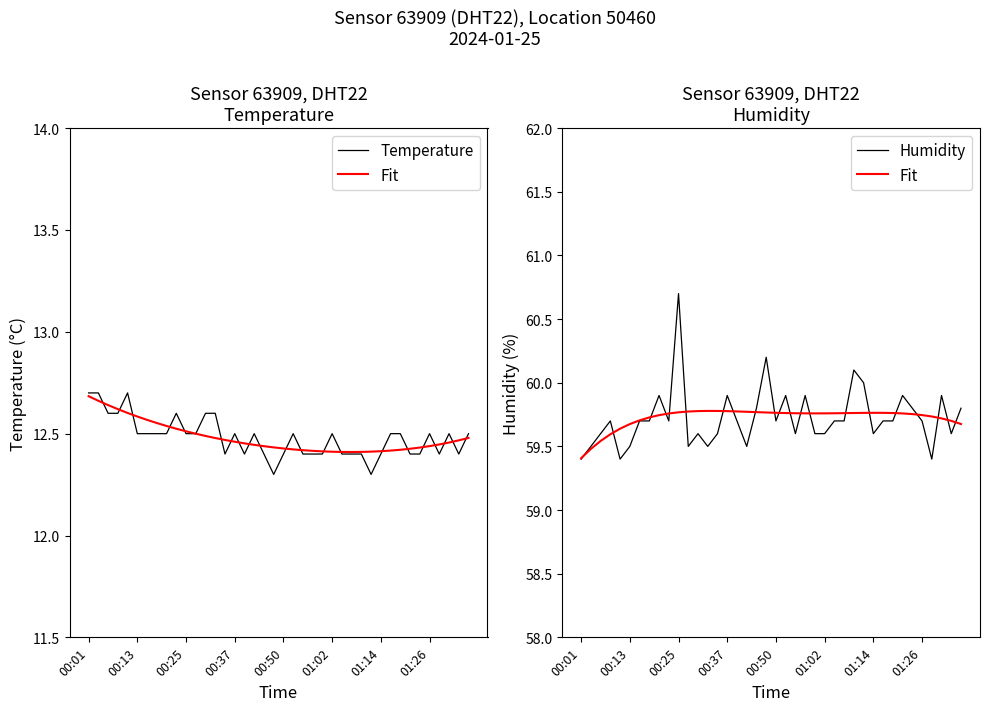

Which series has the widest spread of values?

Humidity